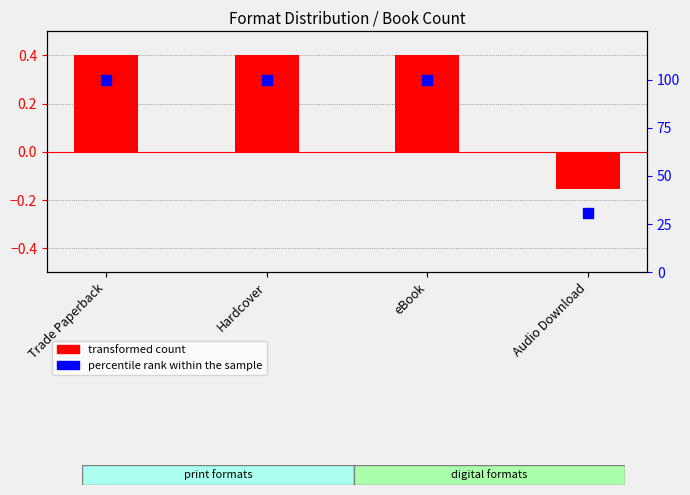

Which series reaches the maximum Y coordinate?

percentile rank within the sample